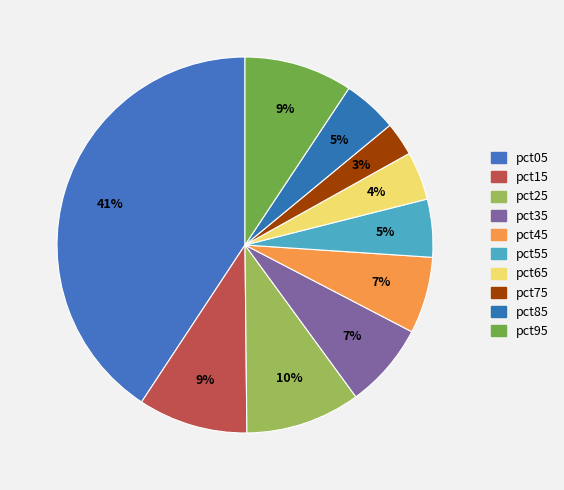

What percentage is the pct45 slice, to the nearest percent?

7%